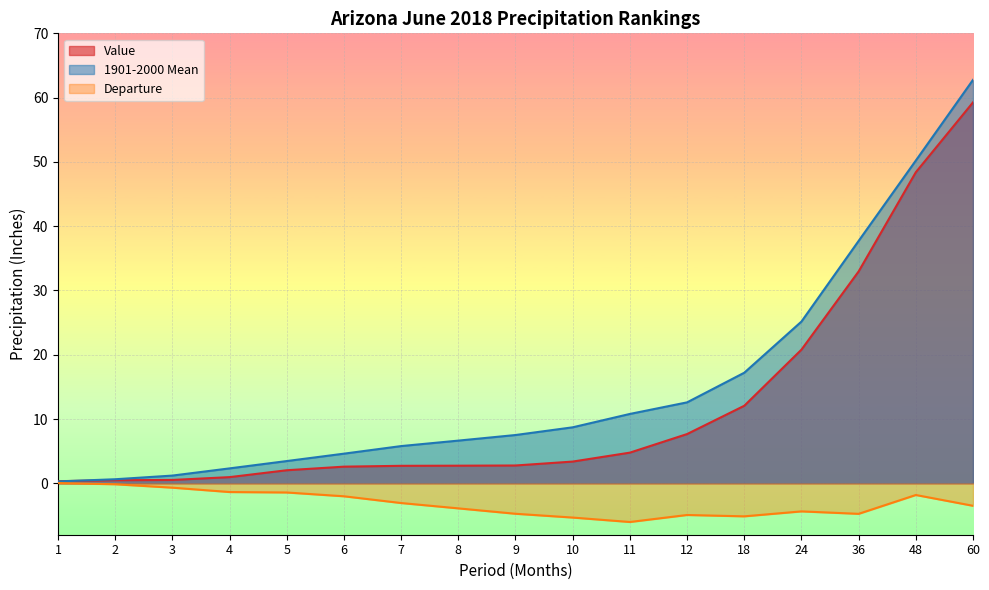

The Departure series shows -4.8 at 36. True or false?

True